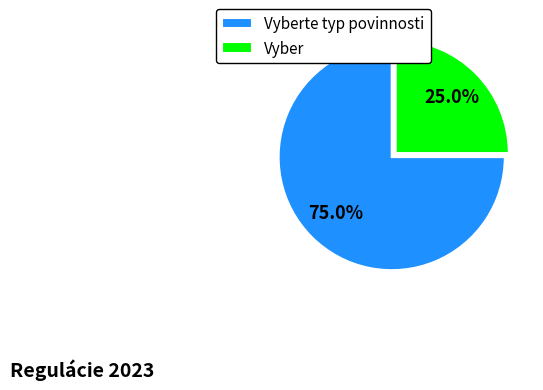

Rank the categories by value from highest to lowest.

Vyberte typ povinnosti, Vyber